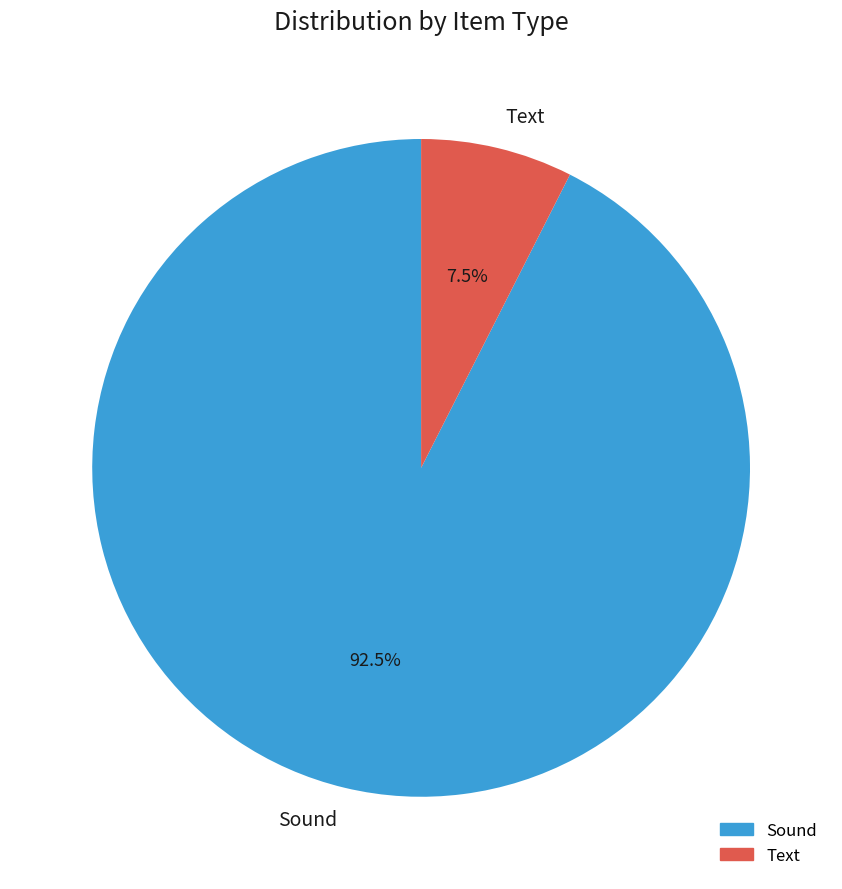

What is the ratio of the value at Text to the value at Sound?

0.1